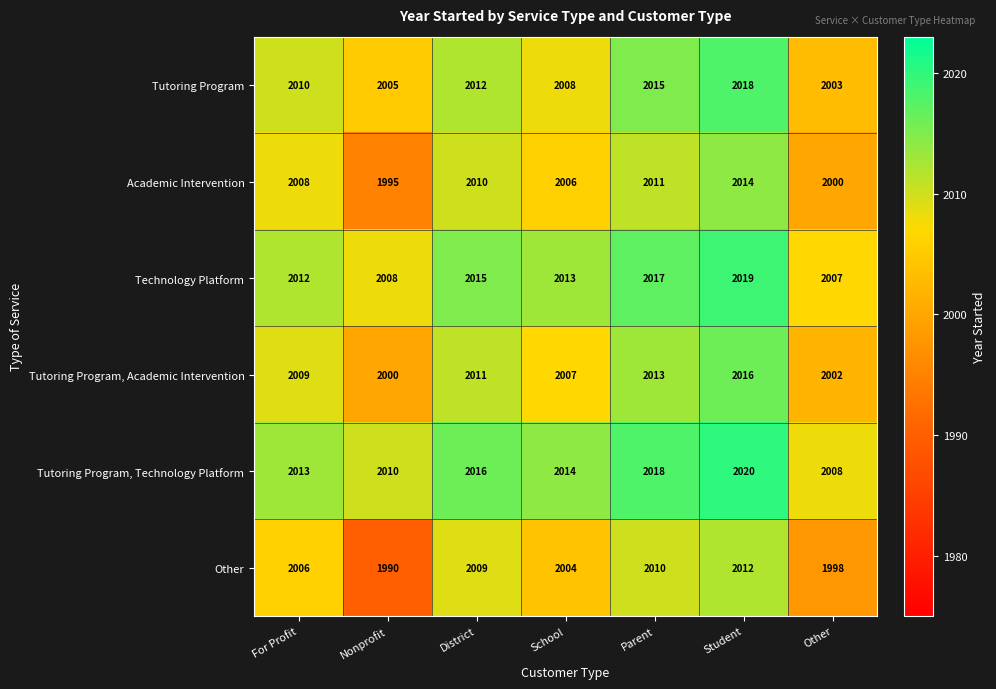

What is the sum of all Academic Intervention values?

14044